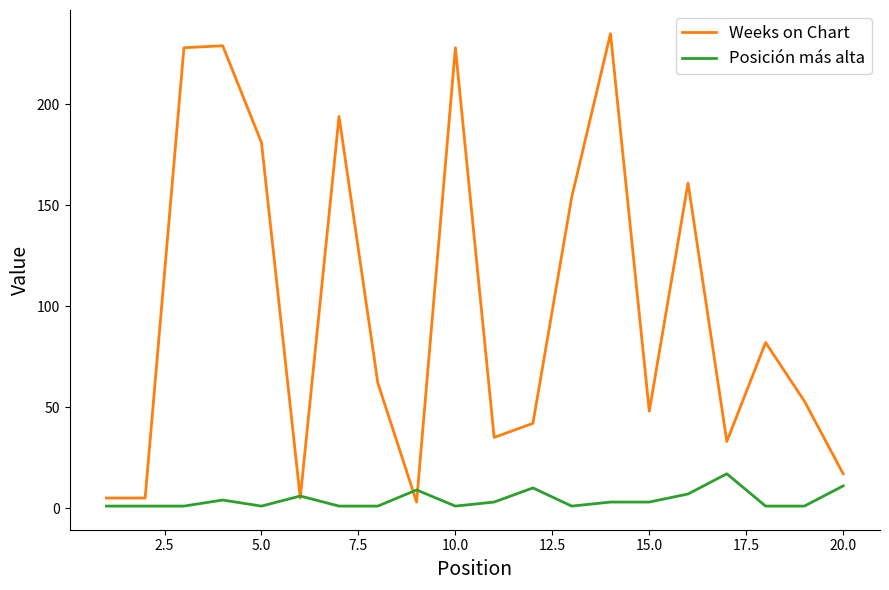

What are all the series names shown in the legend?

Weeks on Chart, Posición más alta